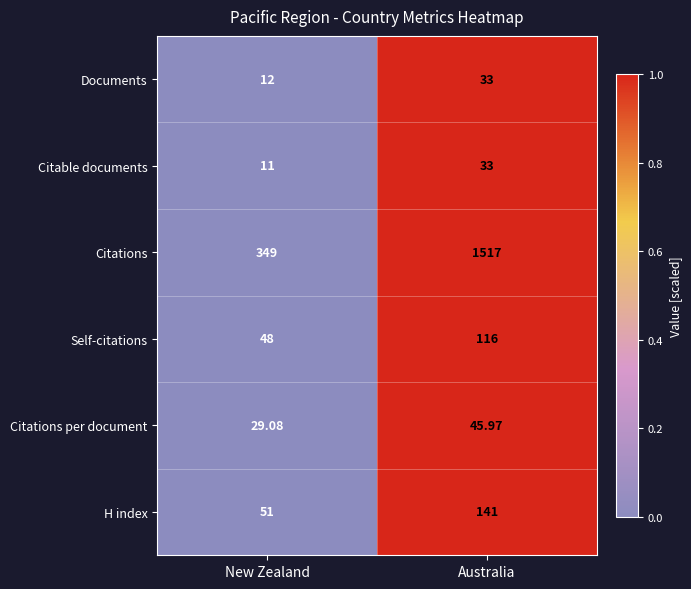

At which category is the sum across all series the highest?

Australia